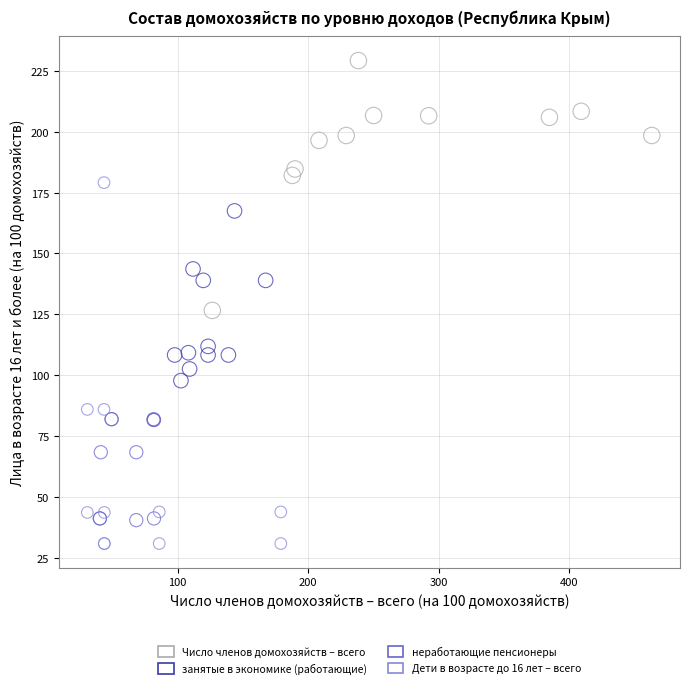

Which series contains the lowest Y value?

Дети в возрасте до 16 лет – всего